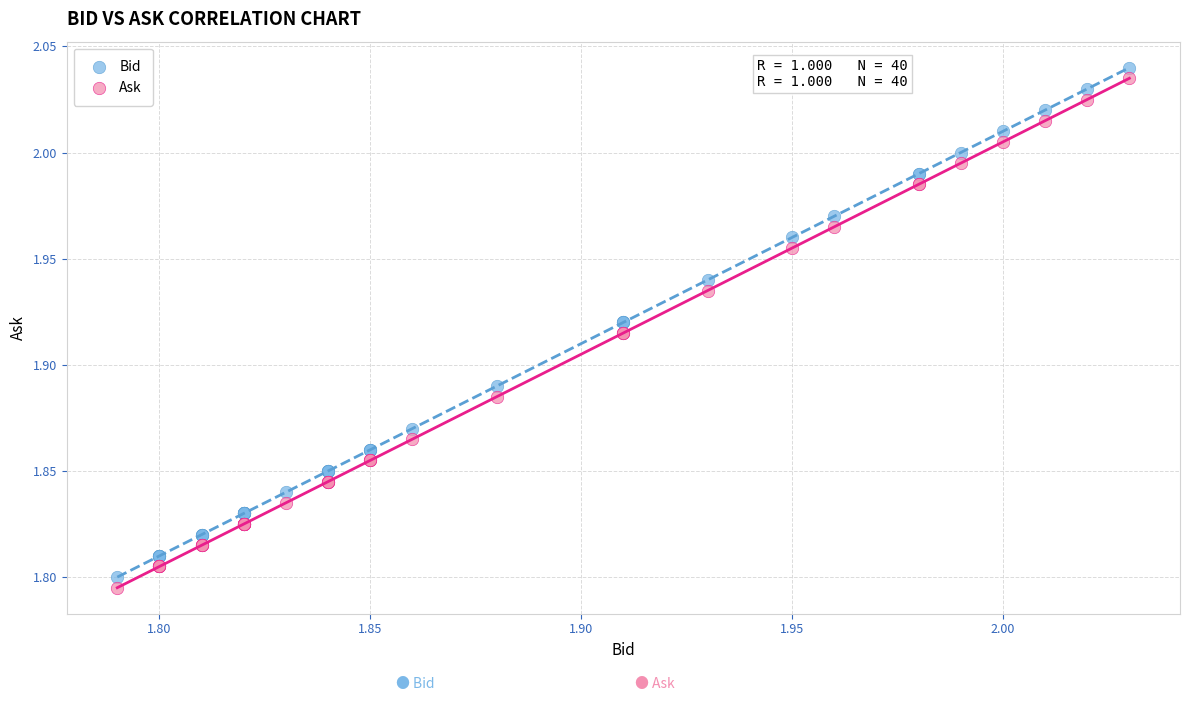

Which series contains the lowest Y value?

Ask